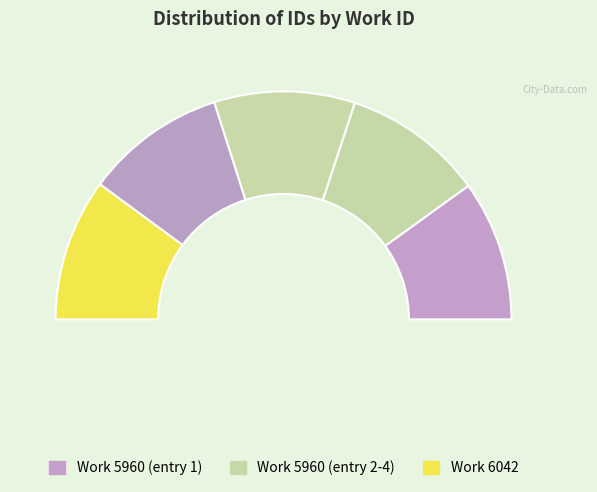

Which has a higher value, 6042 or 5960?

6042